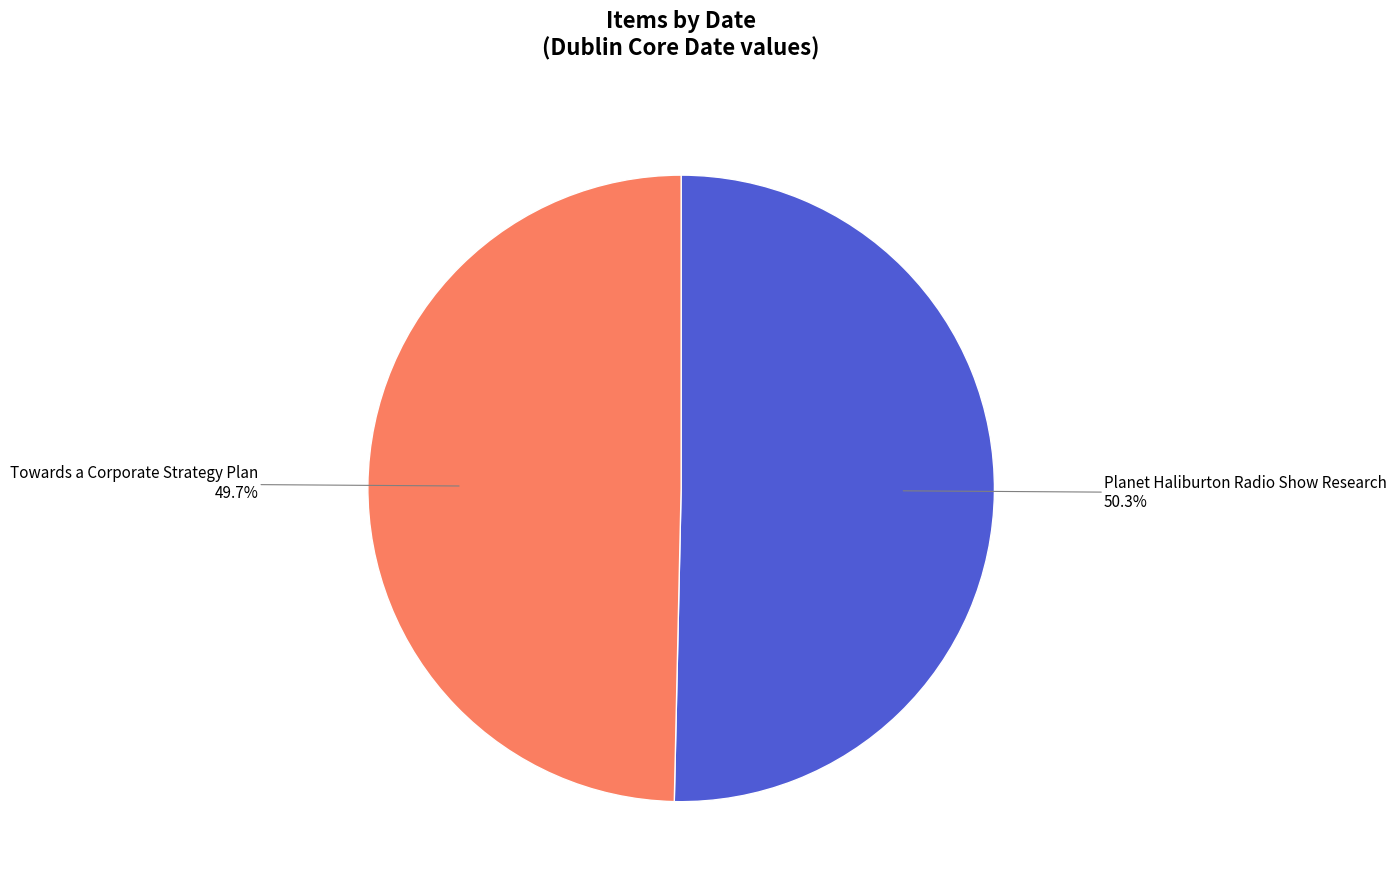

Count the number of slices in the pie.

2